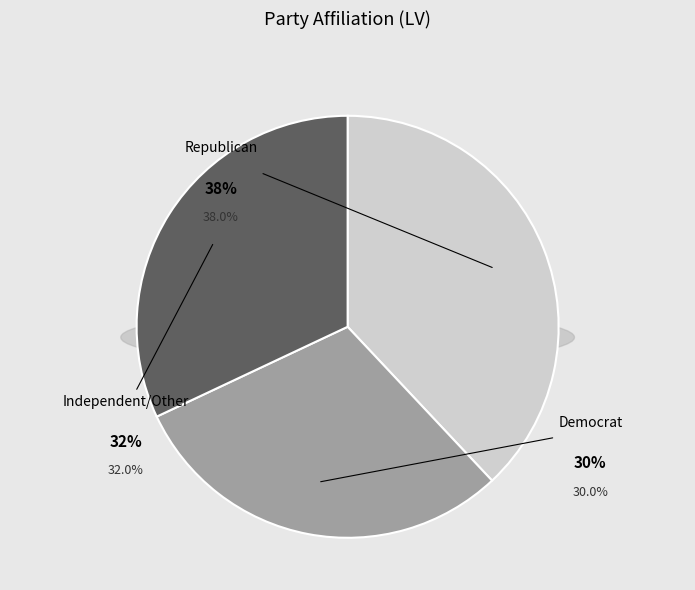

The Democrat slice represents 30% of the pie. True or false?

True